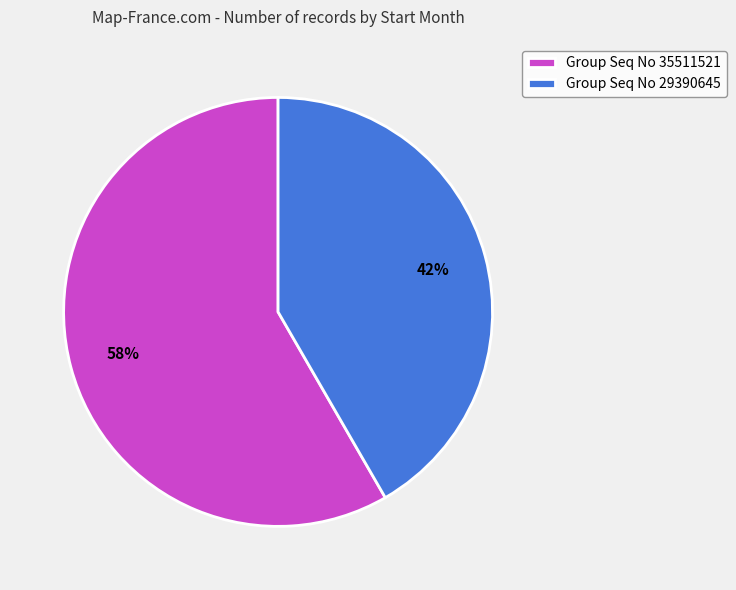

Which slice represents more than half of the pie?

Group Seq No 35511521